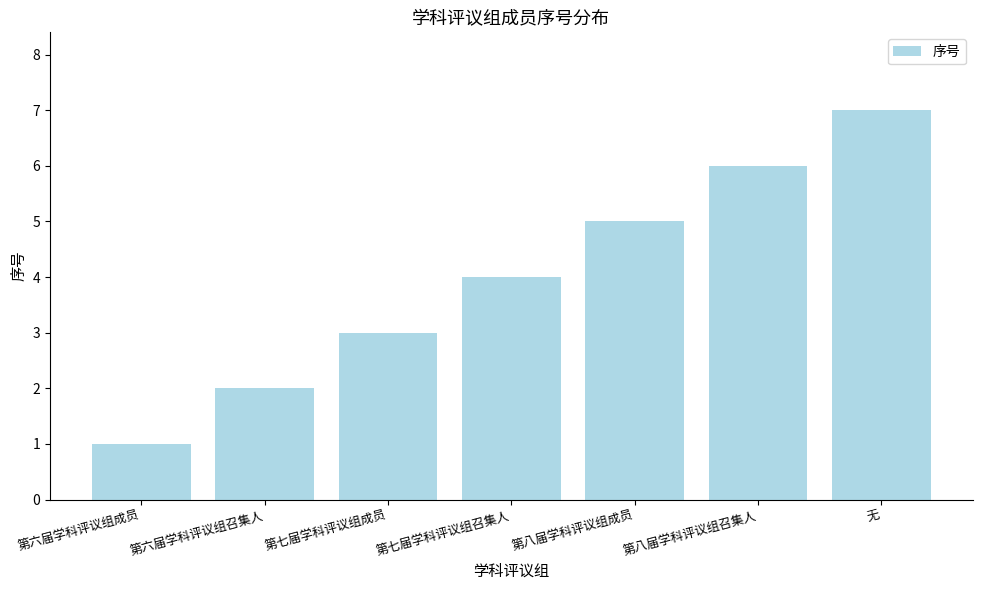

Which label corresponds to the smallest value in the chart?

第六届学科评议组成员